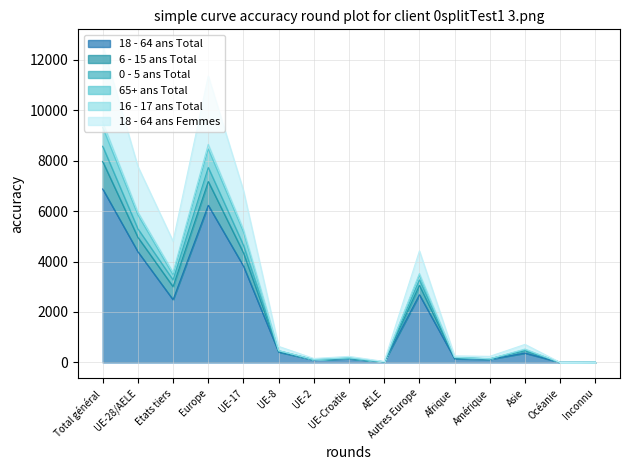

True or false: 6 - 15 ans Total and 65+ ans Total intersect in this chart.

False